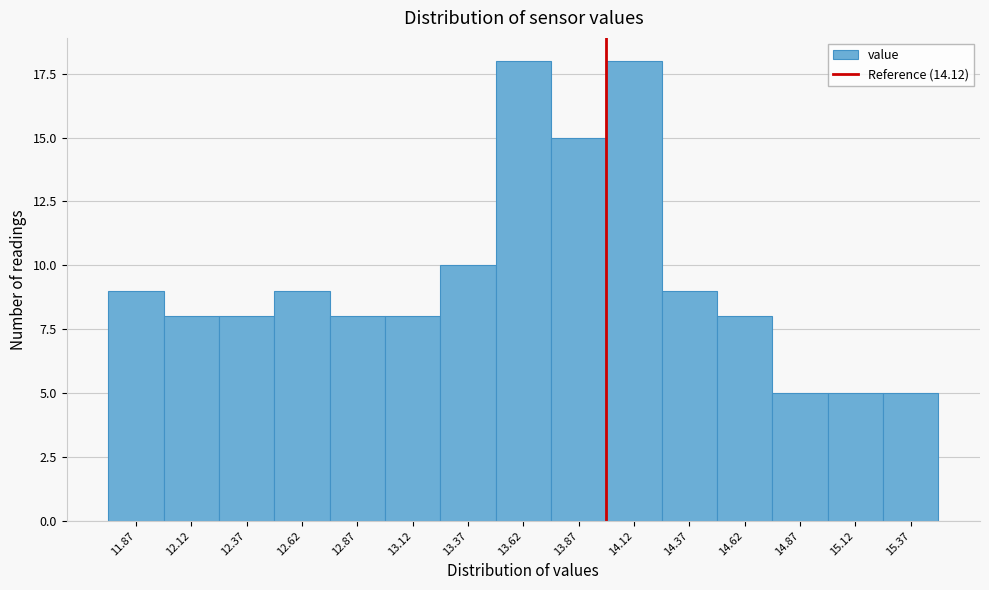

Reading left to right, list all the values displayed in this chart.

11.87=9	12.12=8	12.37=8	12.62=9	12.87=8	13.12=8	13.37=10	13.62=18	13.87=15	14.12=18	14.37=9	14.62=8	14.87=5	15.12=5	15.37=5